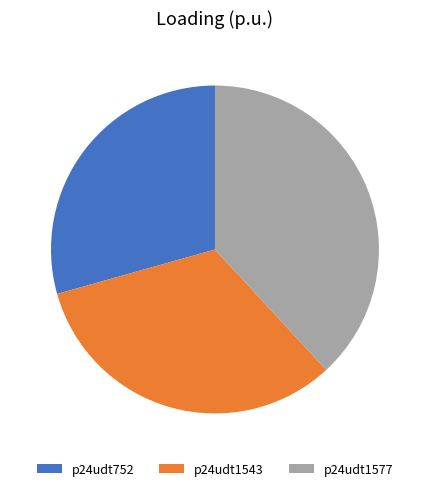

Is p24udt1543 the majority of the pie?

No